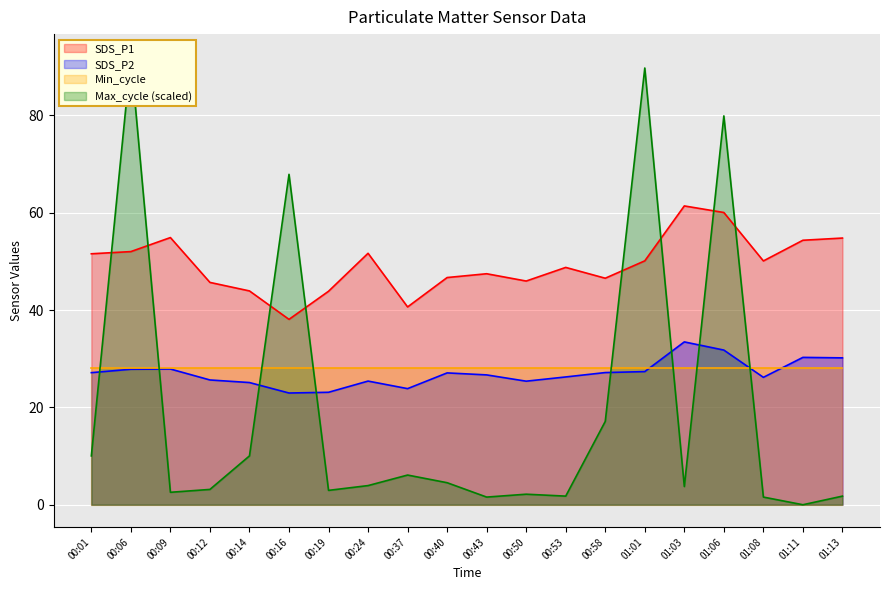

What is the lowest value of the SDS_P1 series?

38.1